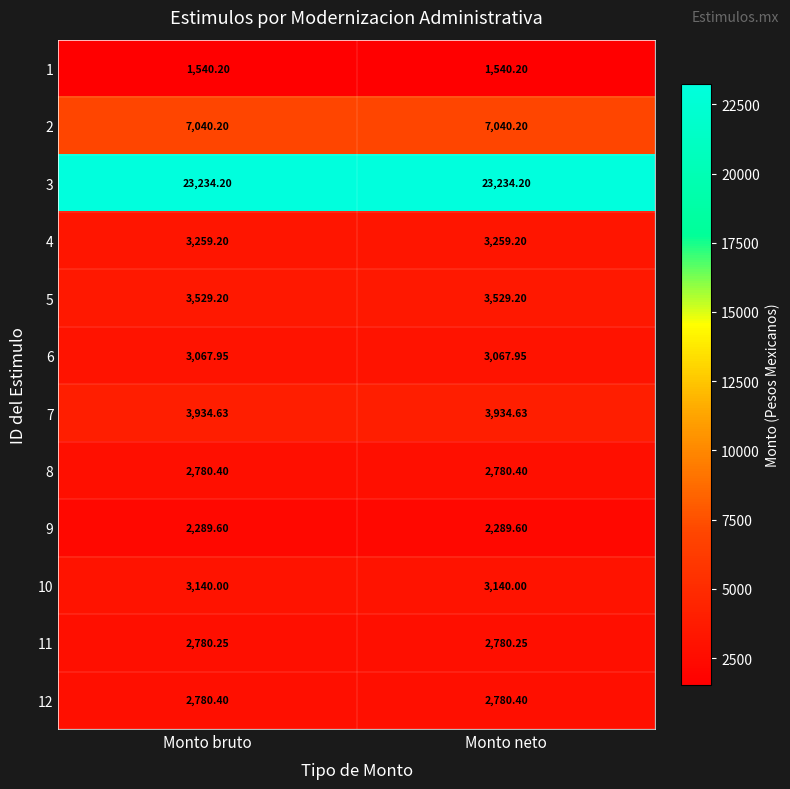

Which series has the largest total across all categories?

3